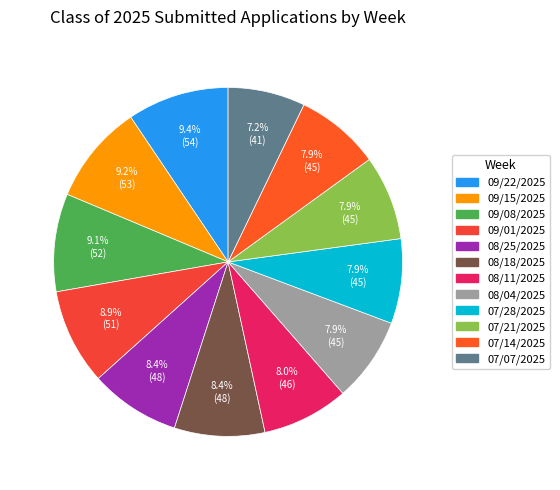

How many slices are in this pie chart?

12